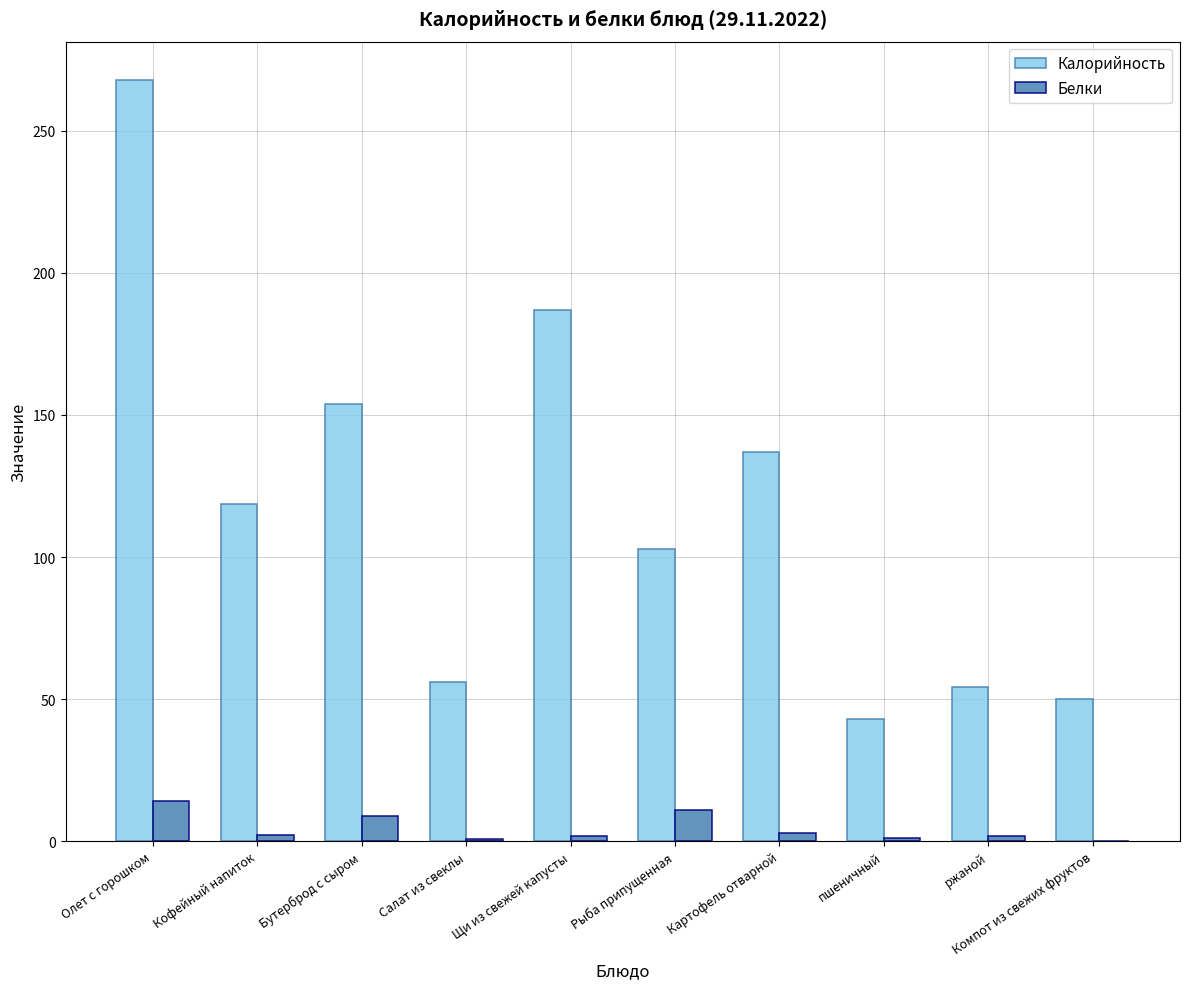

What value does the Калорийность series have at Компот из свежих фруктов?

50.0